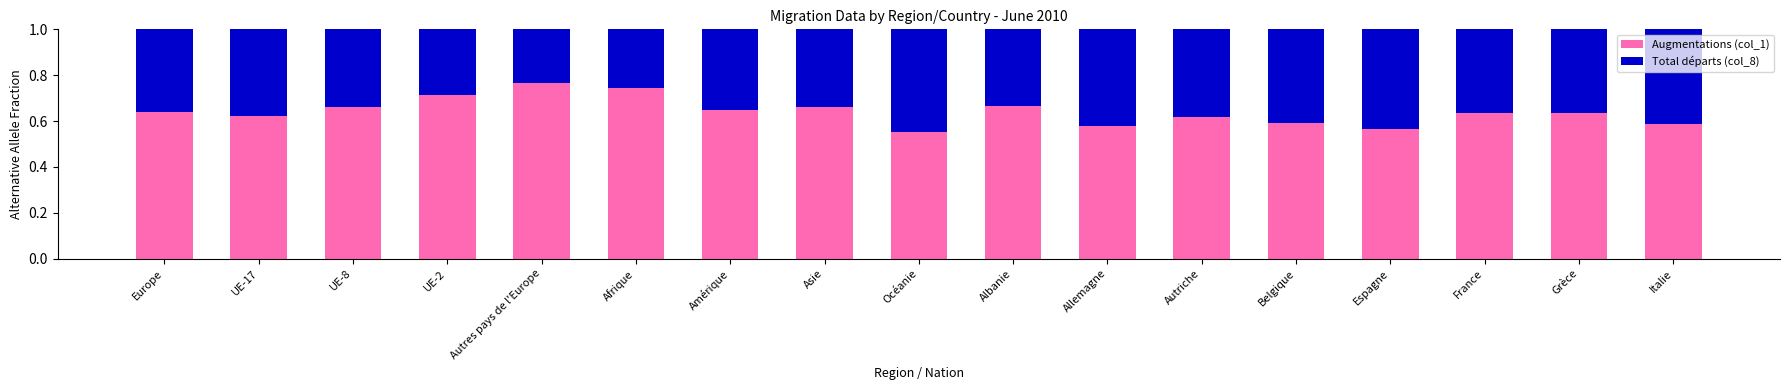

What is the sum of the Augmentations (col_1) values at France and Autriche?

1.3